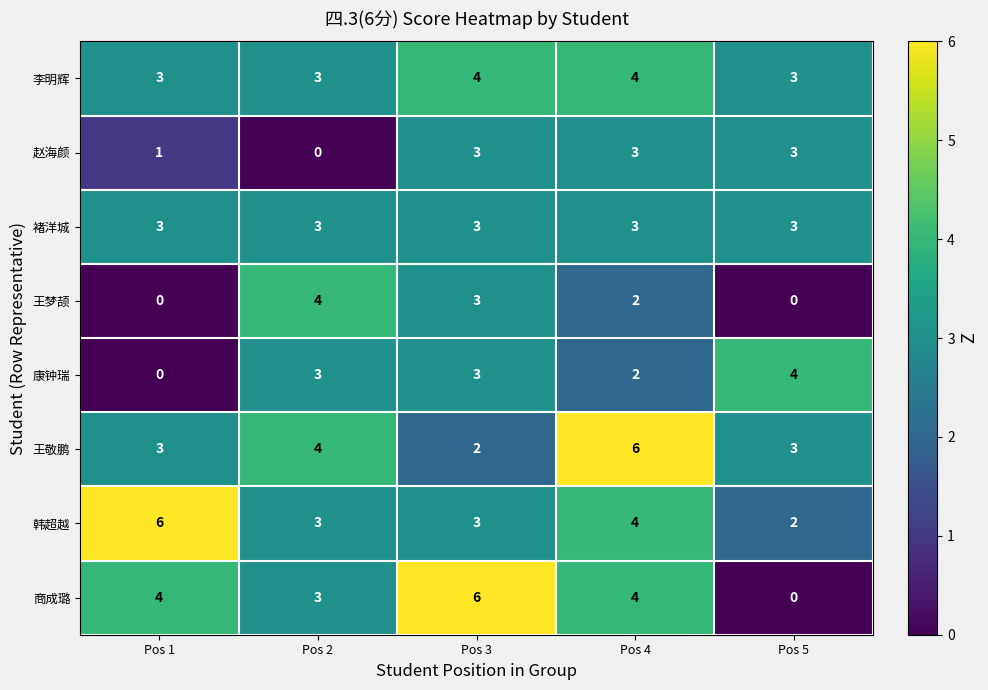

What is the difference between the 王敬鹏 values at Pos 4 and Pos 3?

4